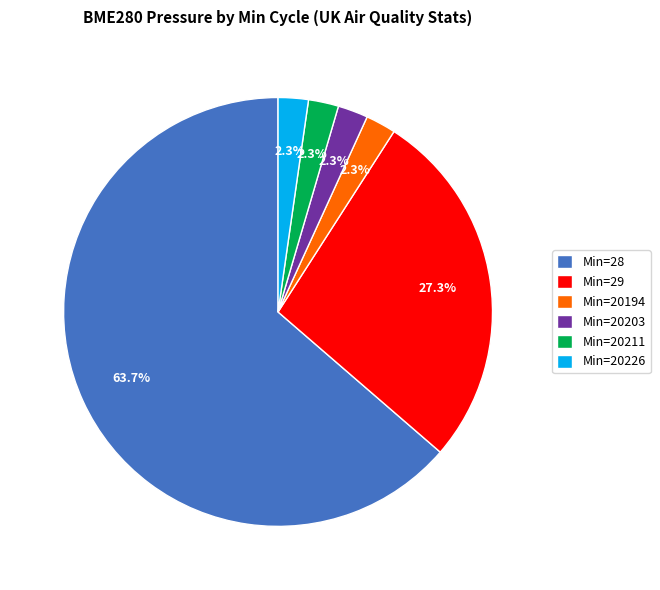

Do Min=20211 and Min=20194 together represent more than half of the pie?

No